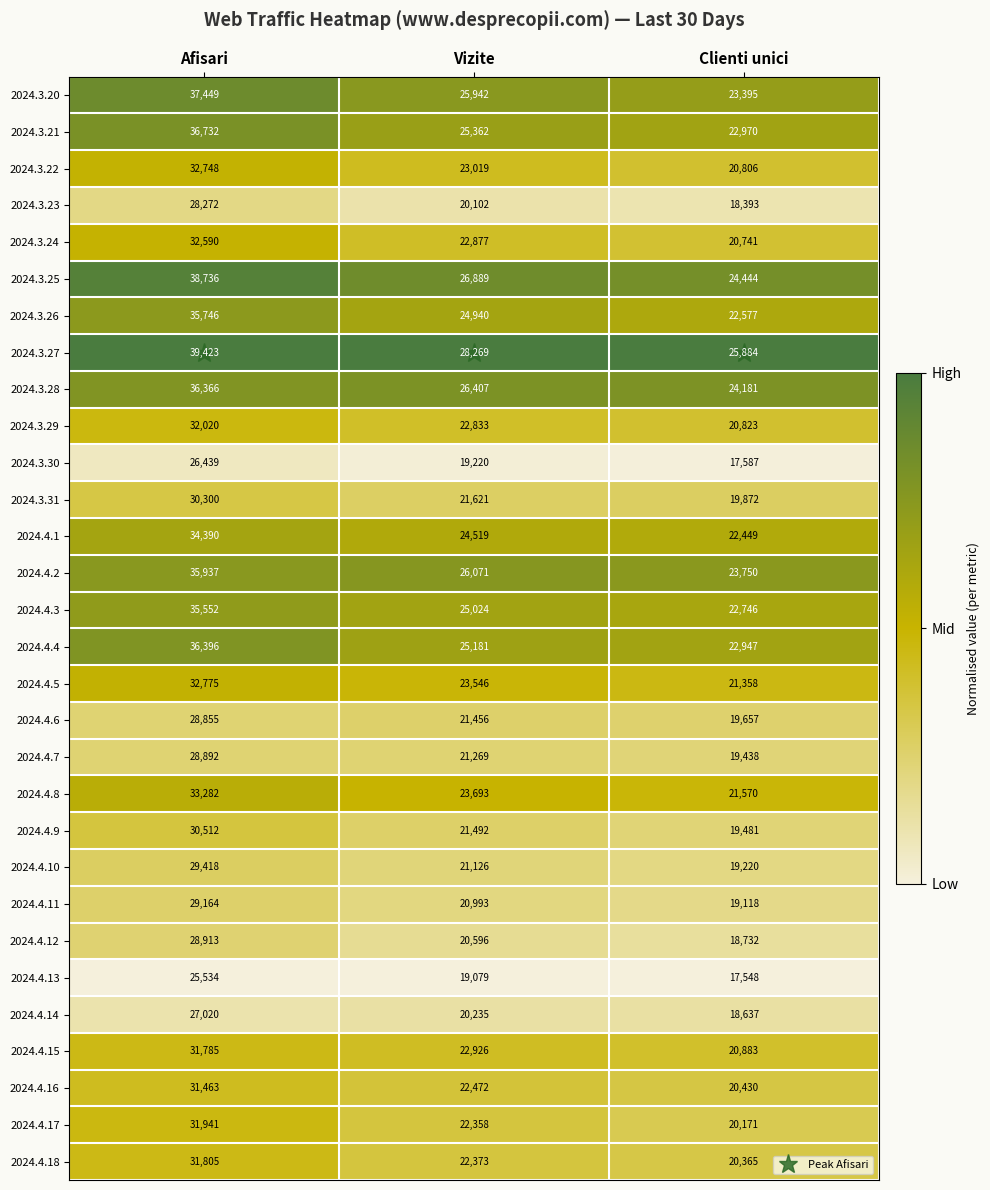

Is it true that 2024.3.23 equals 18977 at Afisari?

False